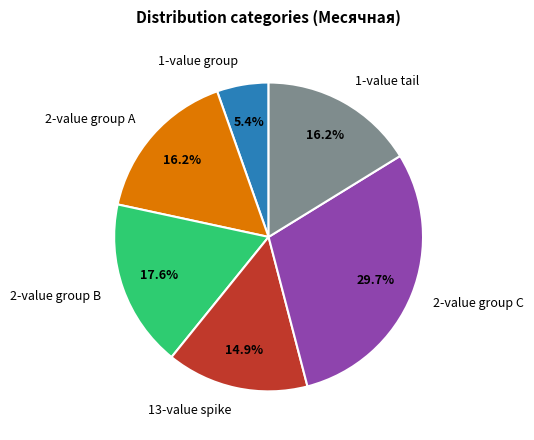

How much of the chart is everything except 2-value group A?

83.8%